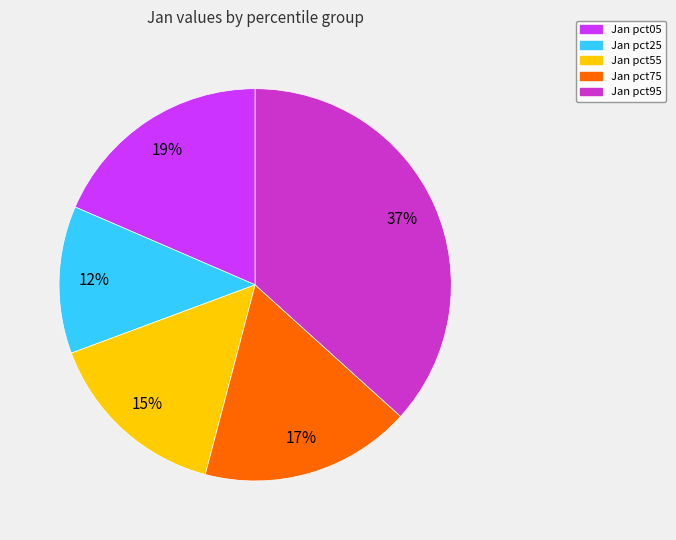

To the nearest percent, what is the difference between the largest and smallest slice percentages?

25%